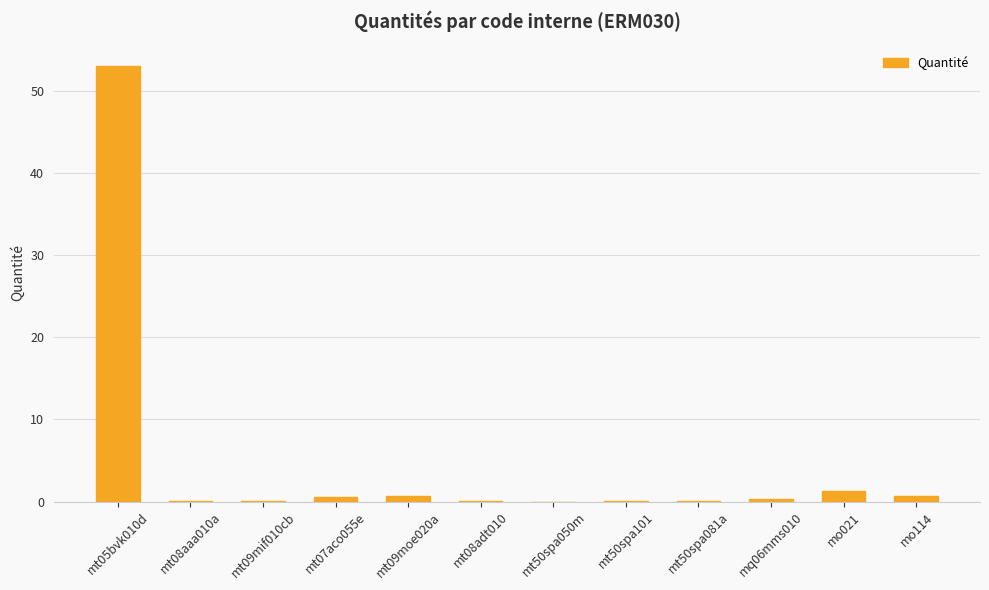

Between mo114 and mt05bvk010d, which is larger?

mt05bvk010d